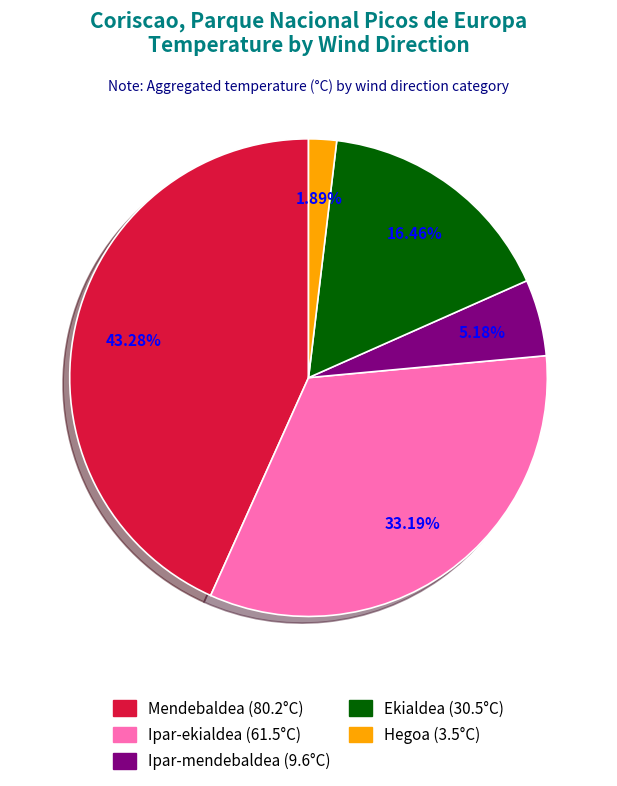

Is there any slice that represents more than half of the pie?

No